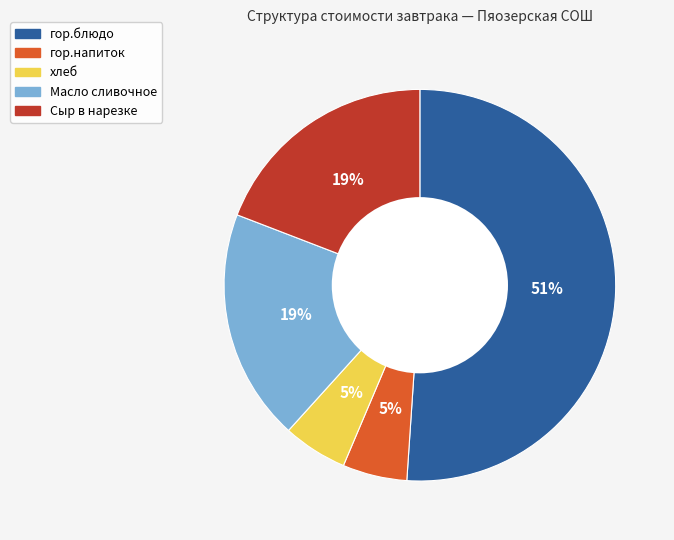

What is the ratio of the value at гор.блюдо to the value at Сыр в нарезке?

2.7